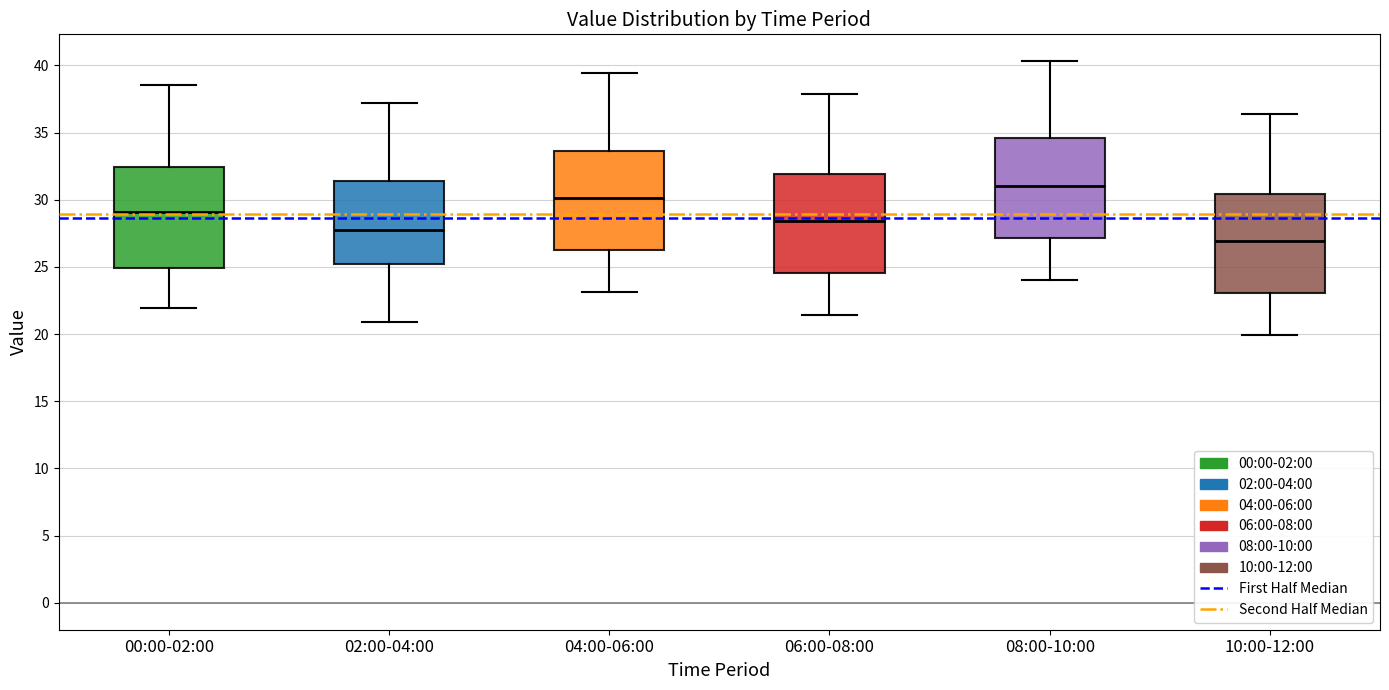

Reading left to right, read every box against the y-axis: the position of its median line, the range the box covers, and the ends of its whiskers. The values are not printed on the chart, so give them approximately, as read against the axis.

00:00-02:00: median 29.0, box 25.0 to 32.5, whiskers 22.0 to 38.5
02:00-04:00: median 28.0, box 25.5 to 31.5, whiskers 21.0 to 37.0
04:00-06:00: median 30.0, box 26.0 to 33.5, whiskers 23.0 to 39.5
06:00-08:00: median 28.5, box 24.5 to 32.0, whiskers 21.5 to 38.0
08:00-10:00: median 31.0, box 27.0 to 34.5, whiskers 24.0 to 40.5
10:00-12:00: median 27.0, box 23.0 to 30.5, whiskers 20.0 to 36.5